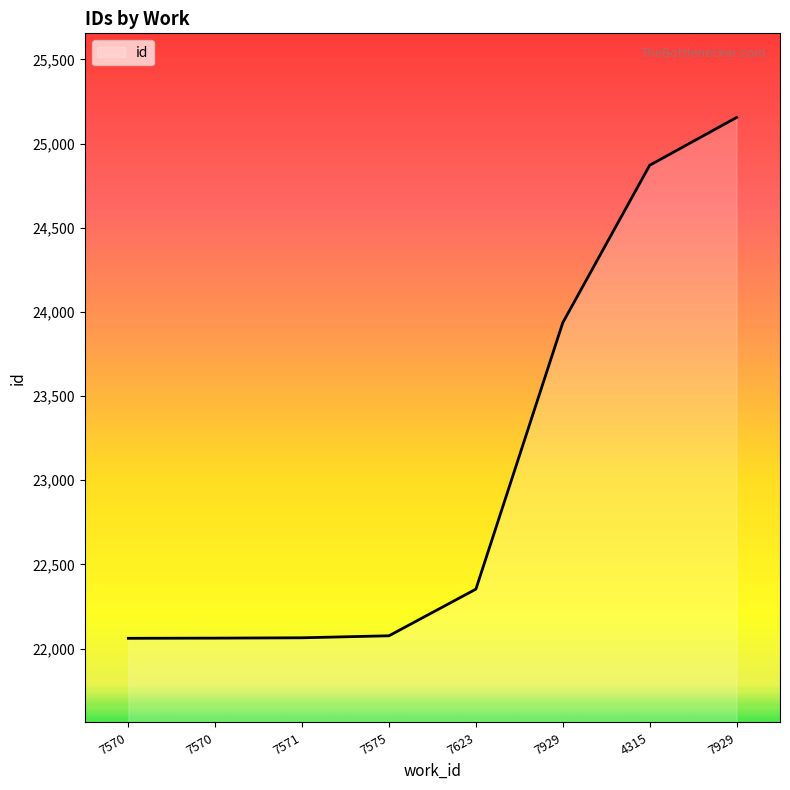

Approximately how many times larger is the value at 7575 compared to 7929?

0.9